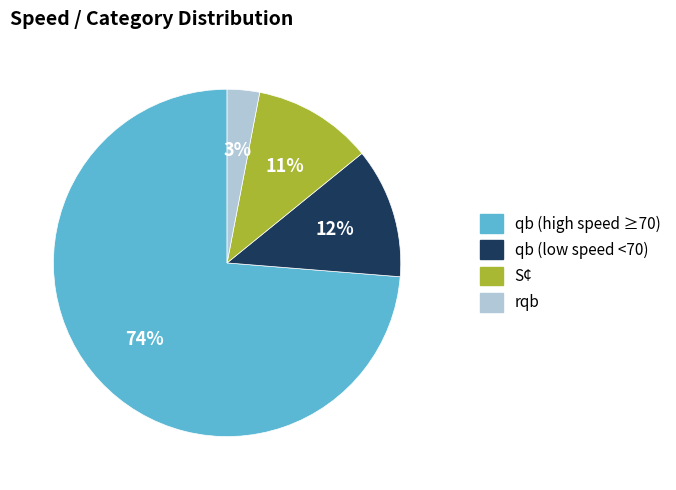

Is there any slice that represents more than half of the pie?

Yes